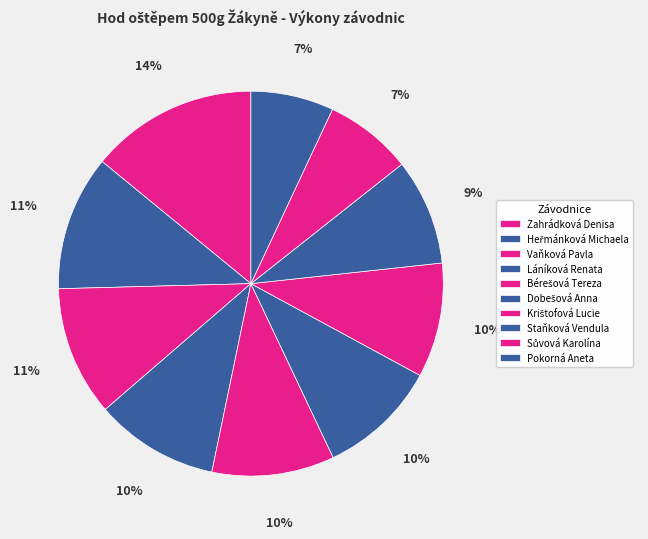

To the nearest percent, what portion does Láníková Renata represent?

10%